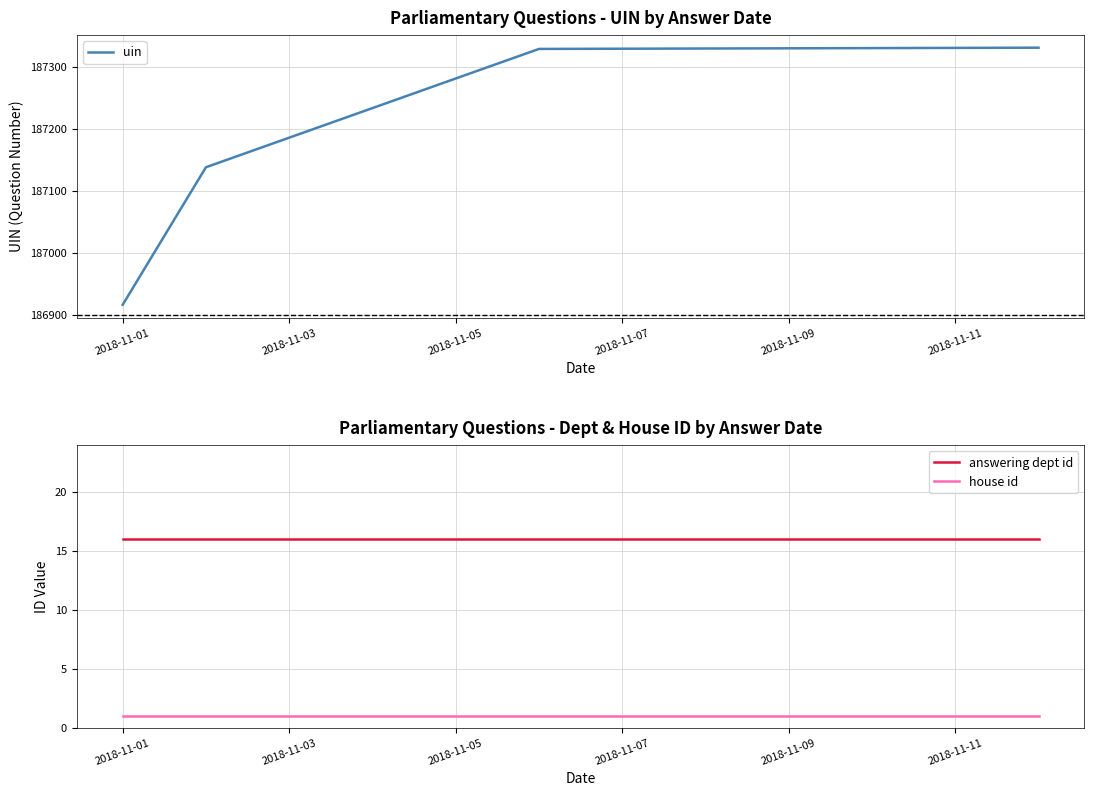

Count the number of categories in the chart.

5